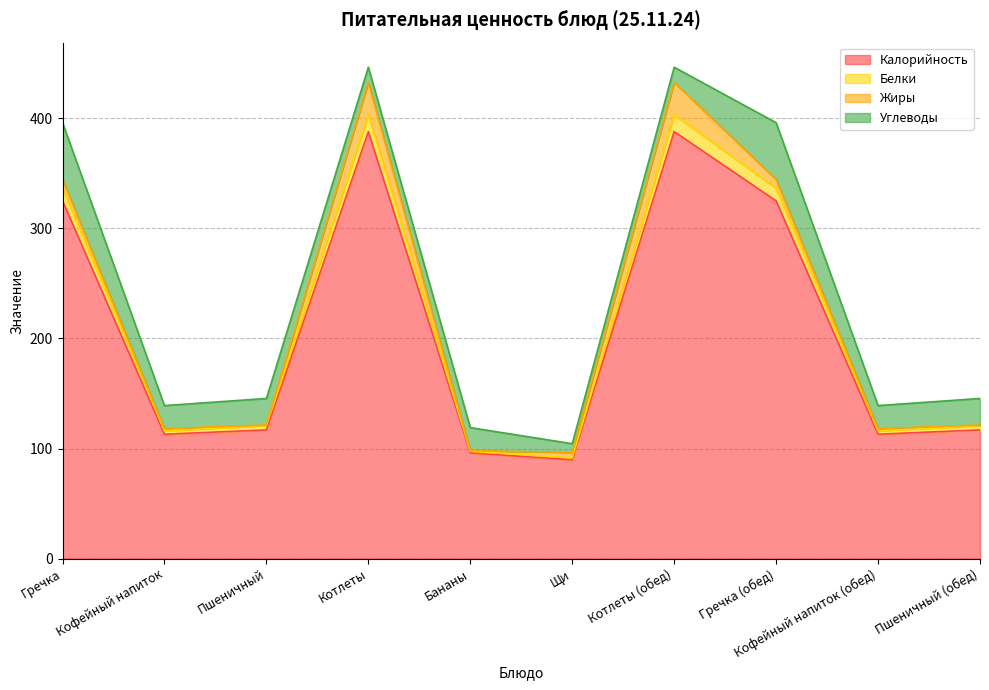

Which category has the highest value in the Калорийность series?

Котлеты